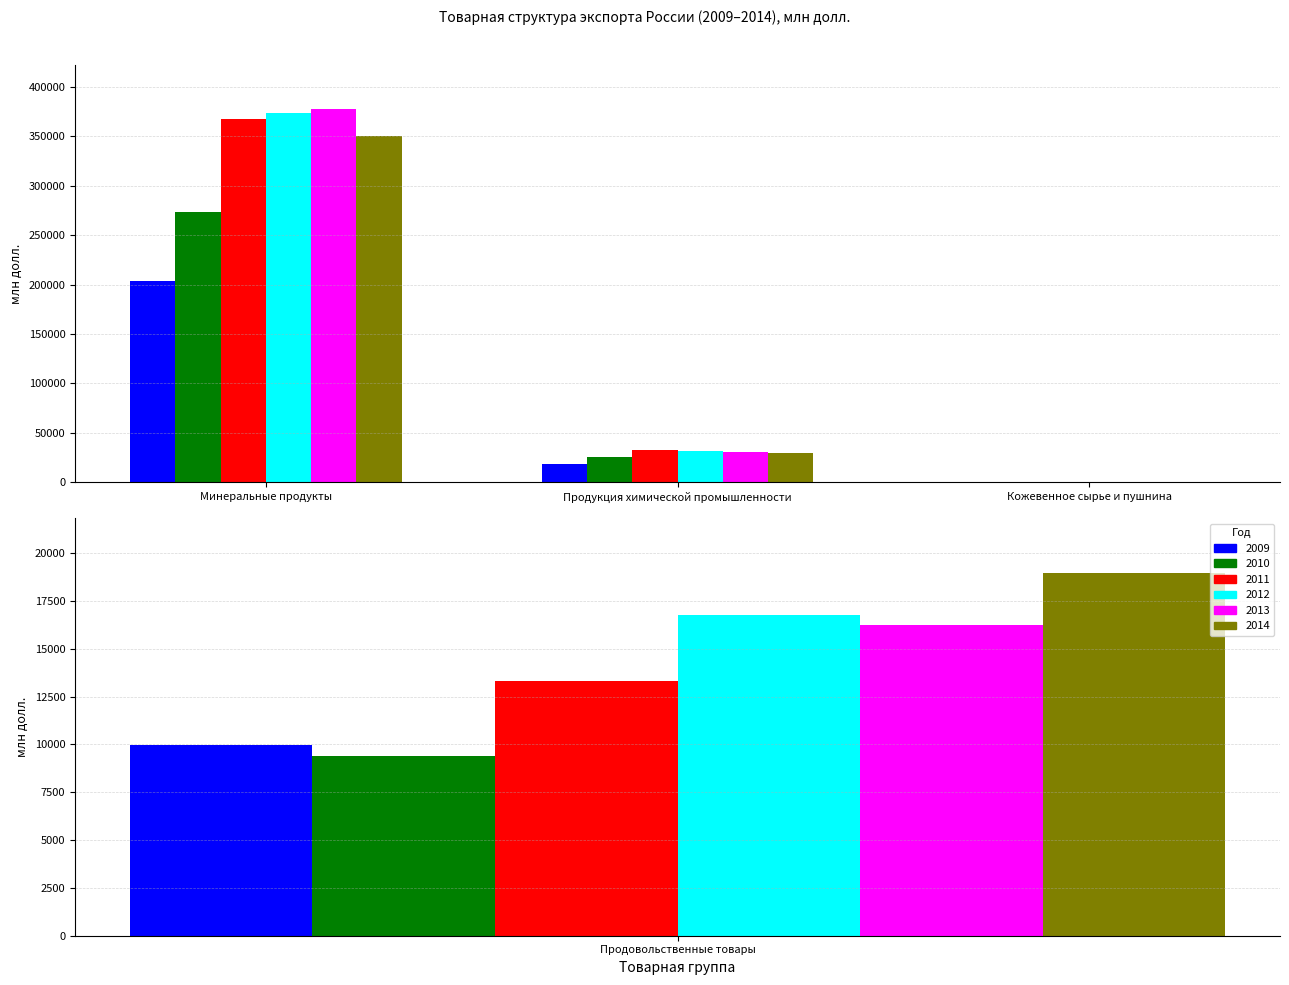

List the labels in order of 2009 value, largest first.

Минеральные продукты, Продукция химической промышленности, Продовольственные товары, Кожевенное сырье и пушнина